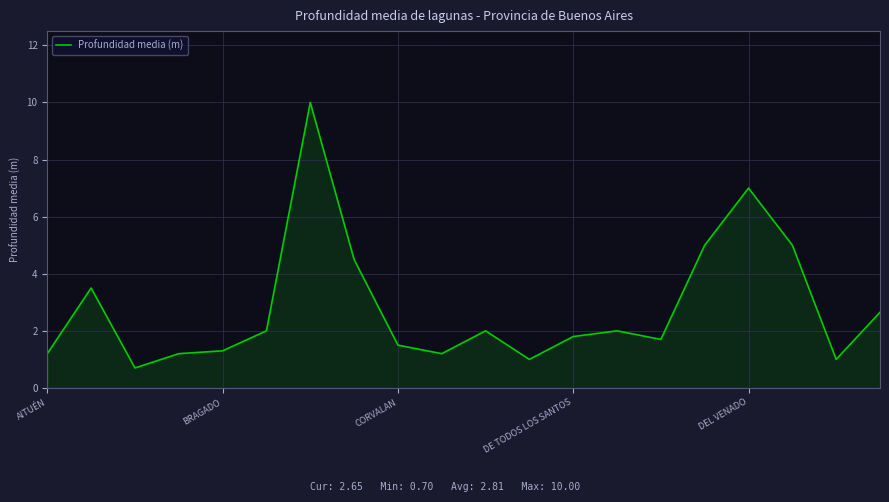

What is the minimum value shown in the chart?

0.7